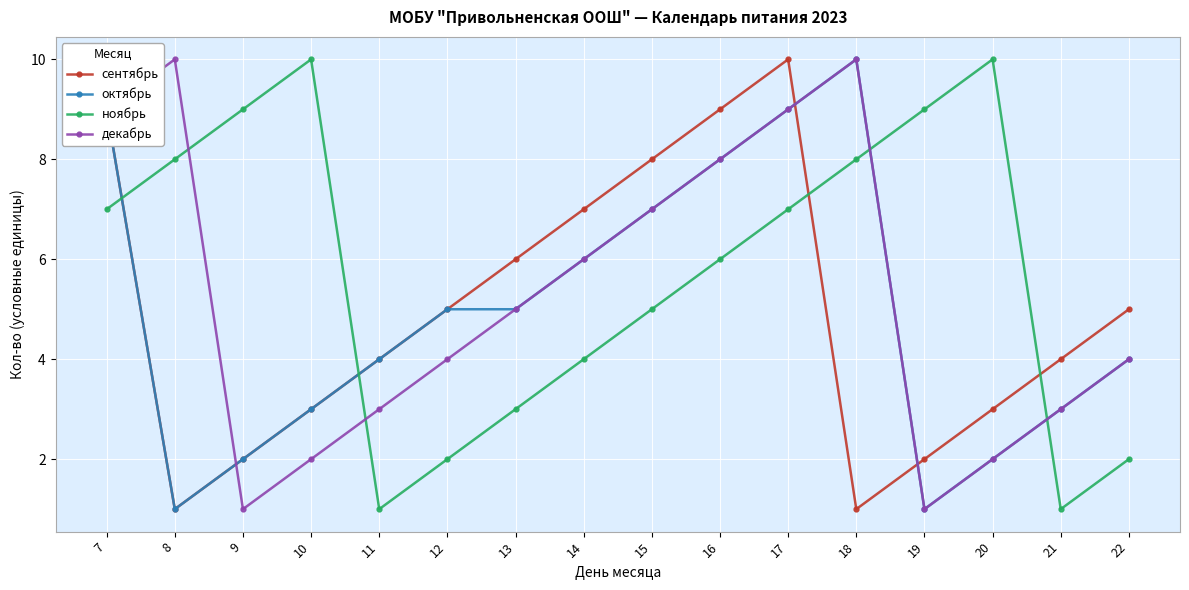

What is the total value across all series at 22?

15